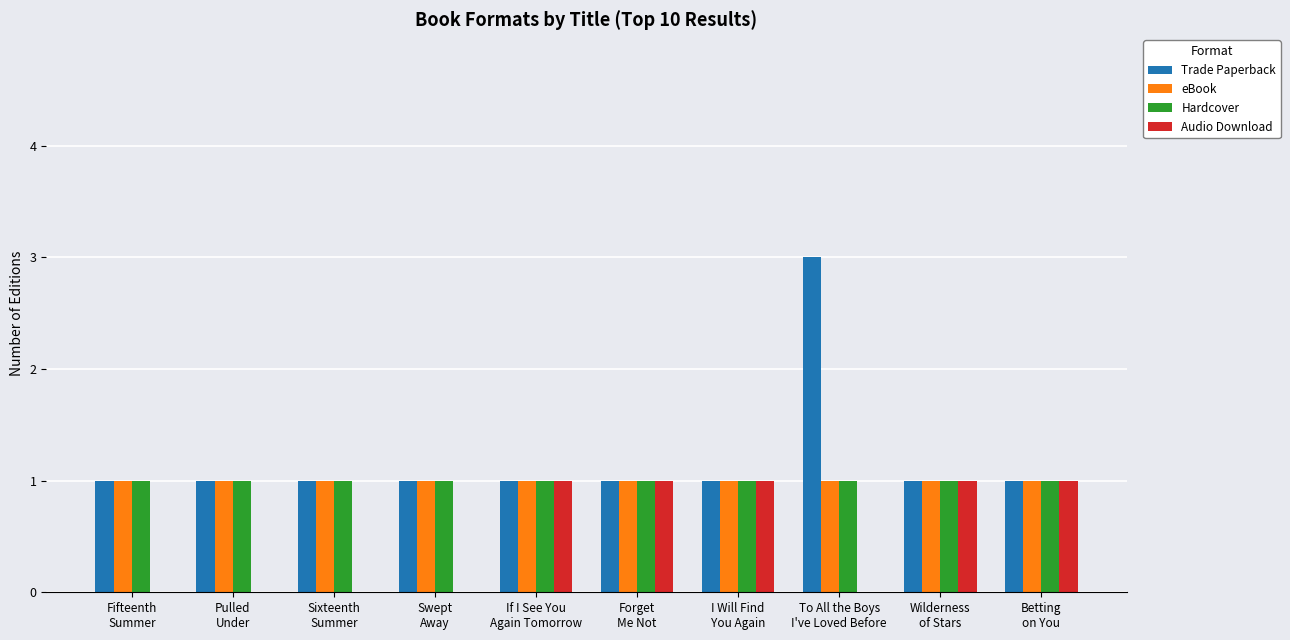

How many groups of bars are there?

10